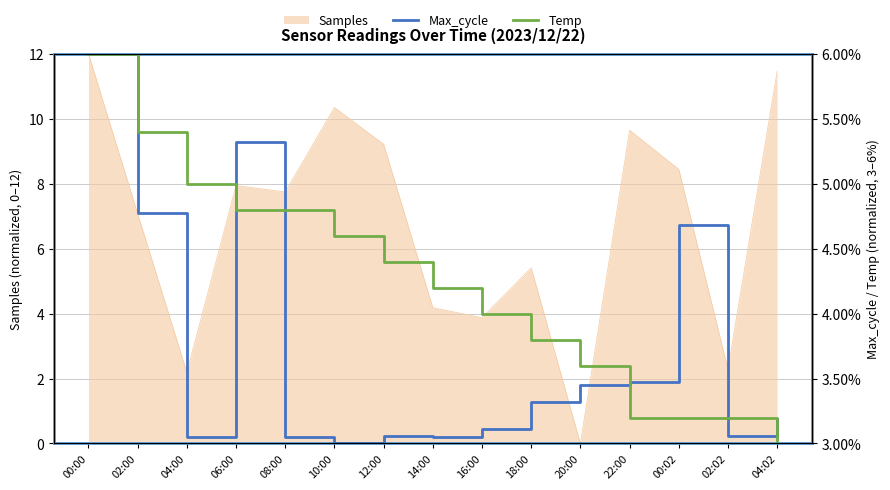

How many lines are shown in the chart?

2